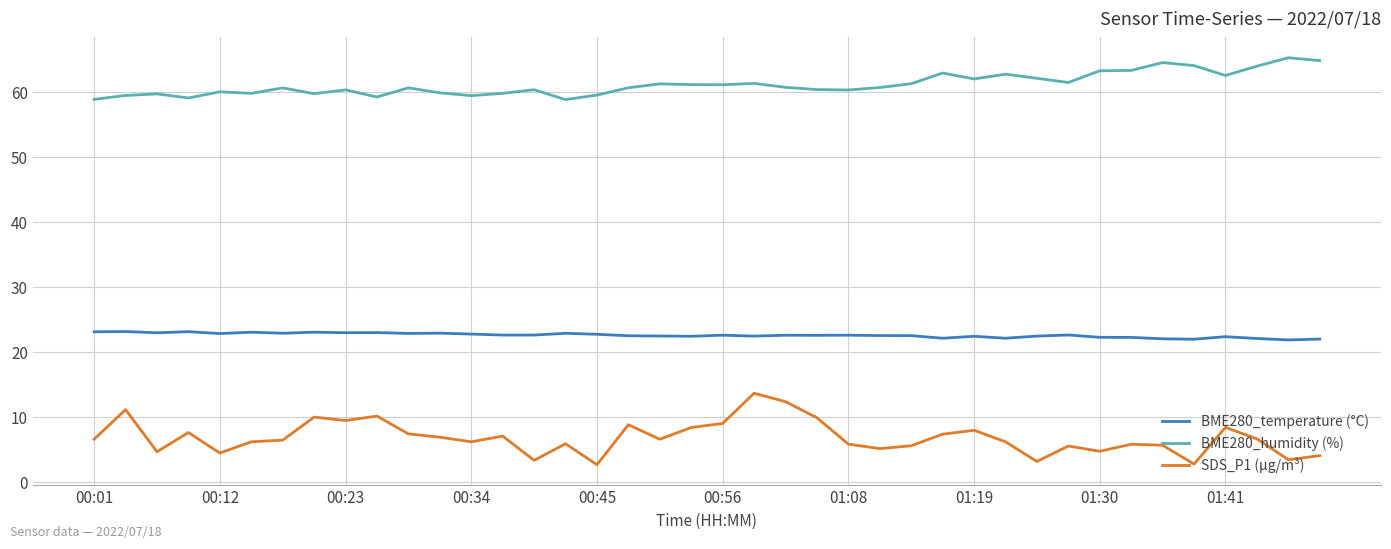

What is the average value of the BME280_temperature (°C) series?

22.6